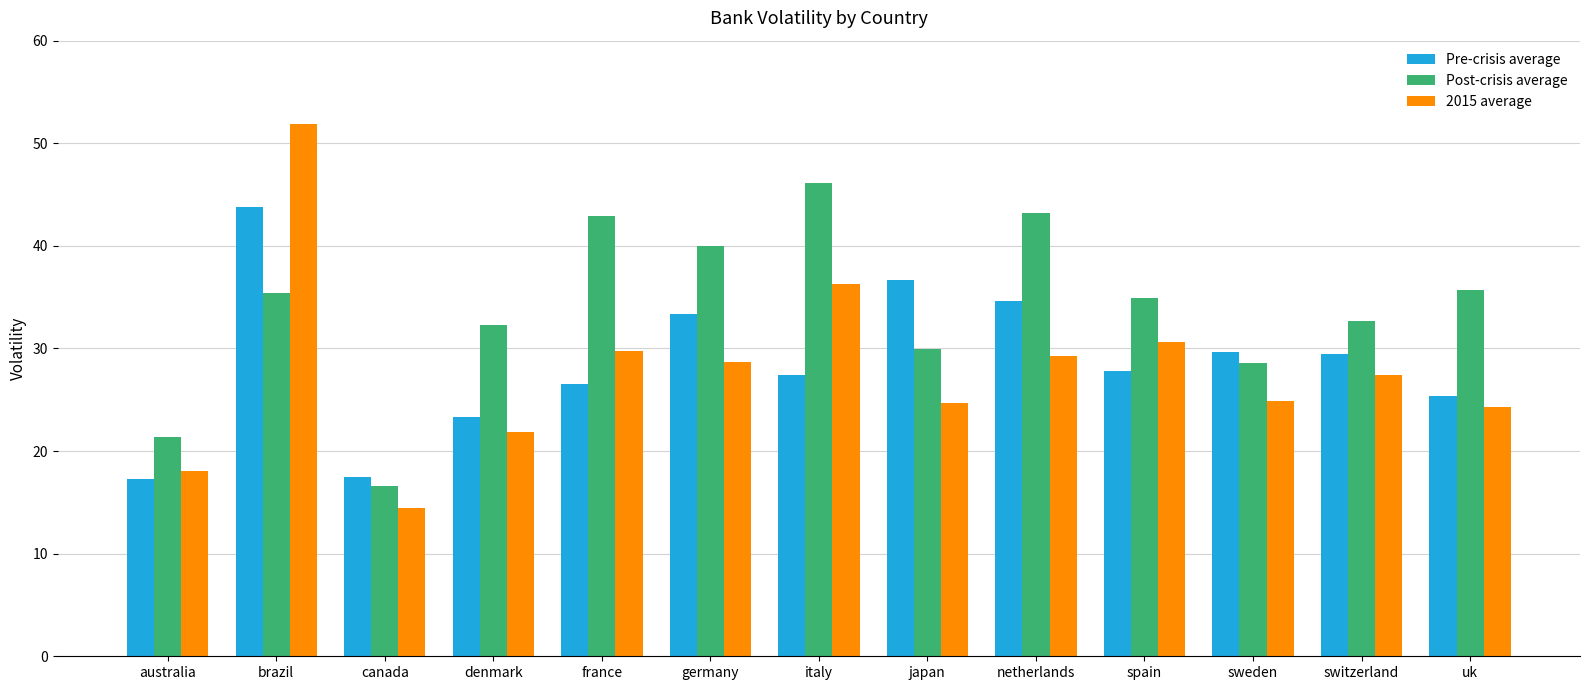

How many distinct data groups are displayed?

3